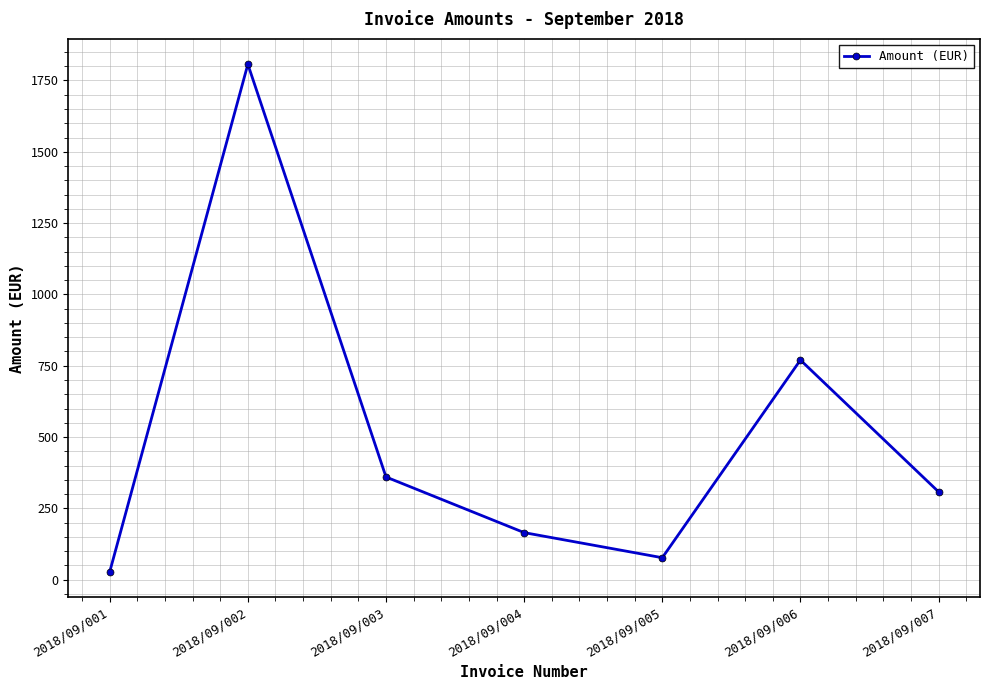

At which label does the data first exceed 308?

2018/09/002